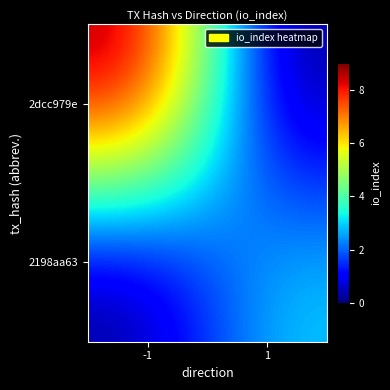

Between -1 and 1, which is larger?

-1